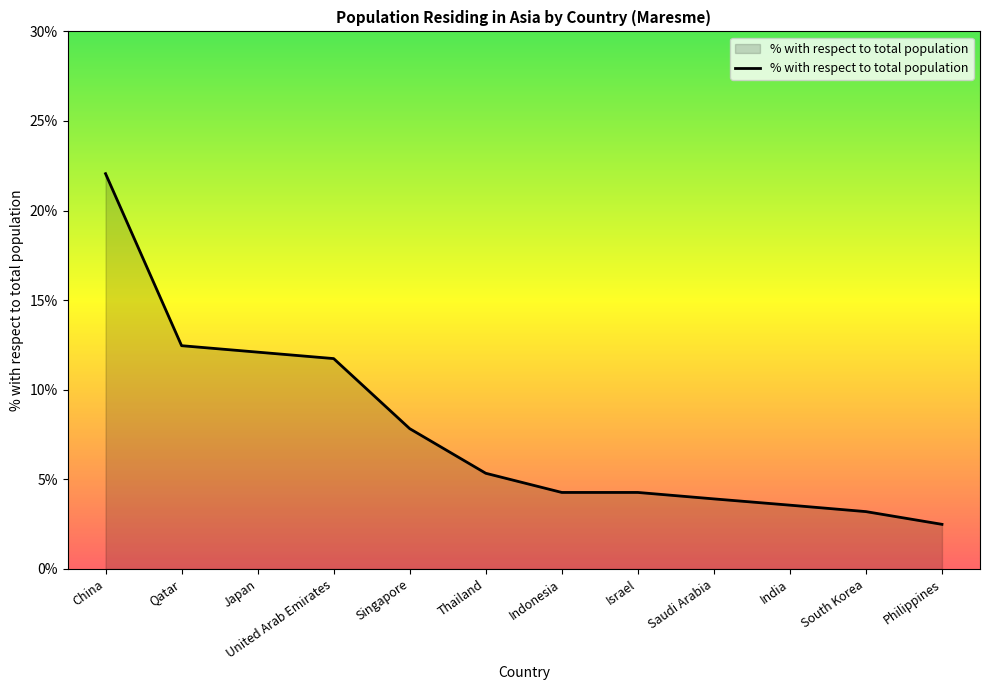

How many lines are shown in the chart?

1